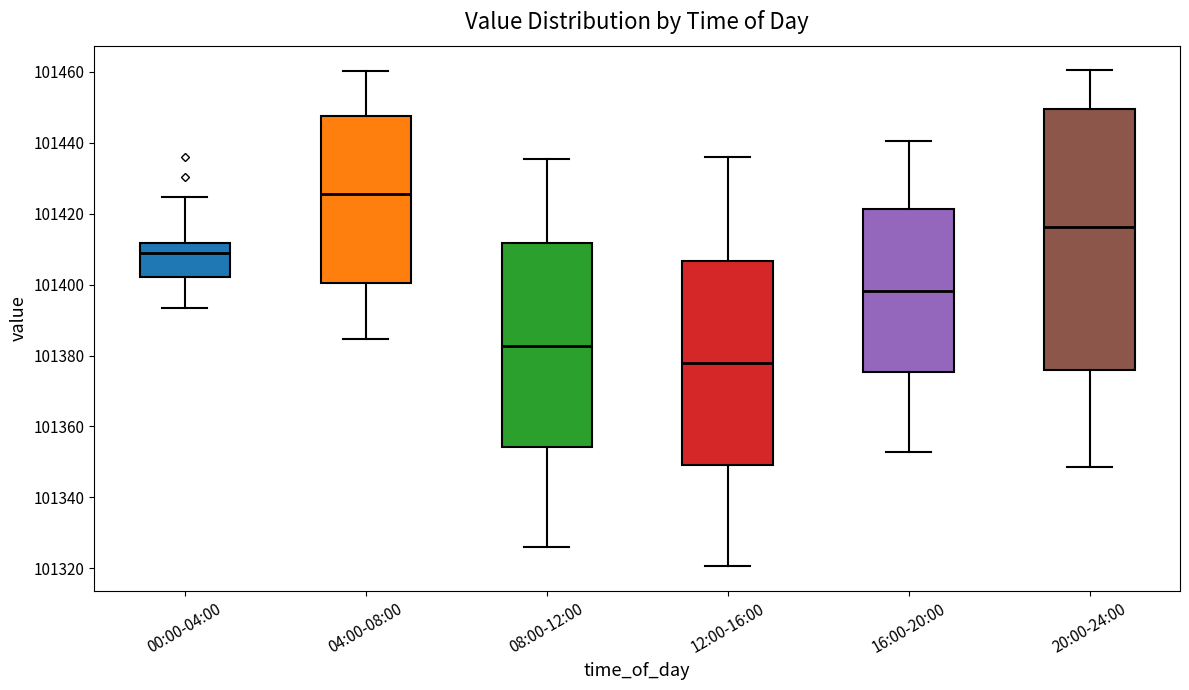

Comparing the boxes themselves (not the whiskers), which one is the tallest?

20:00-24:00